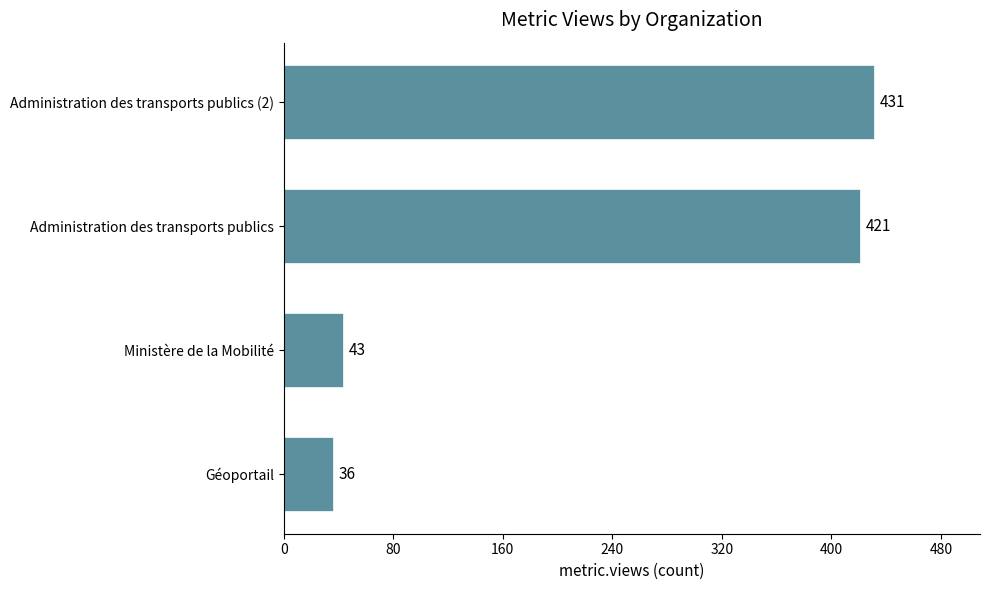

At which label is the value closest to 233?

Administration des transports publics